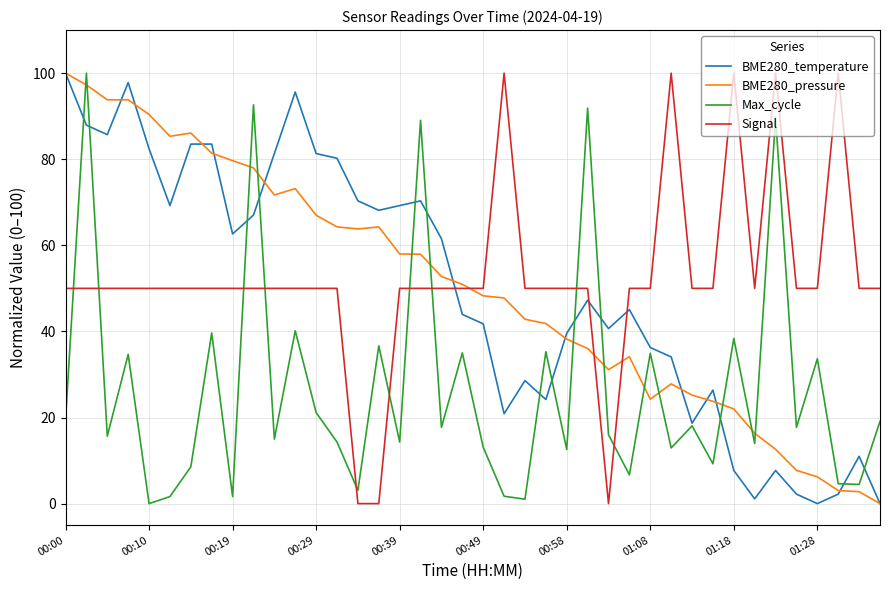

True or false: Max_cycle and BME280_pressure intersect in this chart.

True